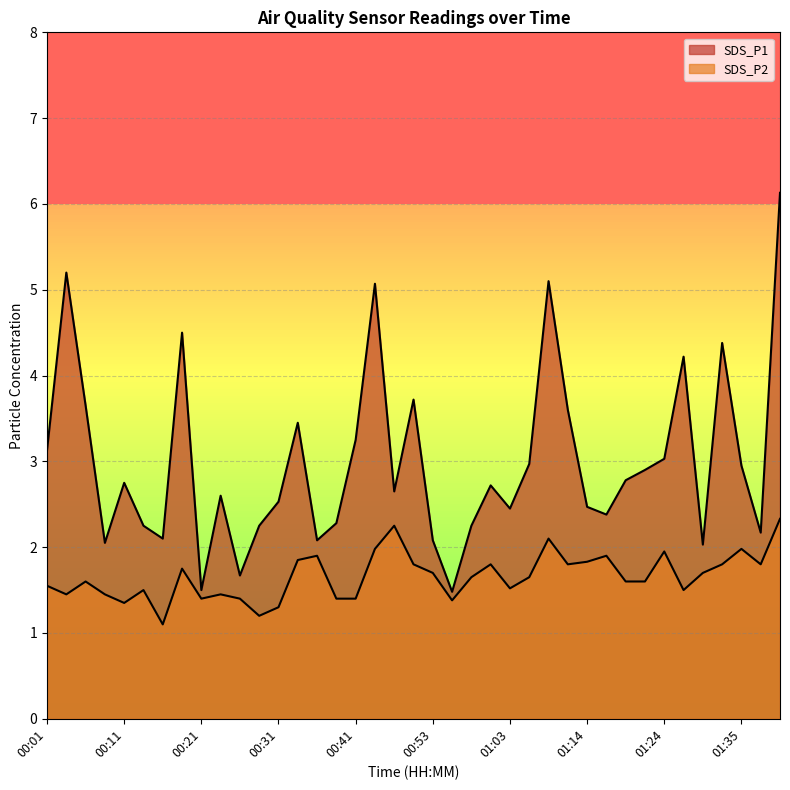

True or false: SDS_P1 and SDS_P2 intersect in this chart.

False